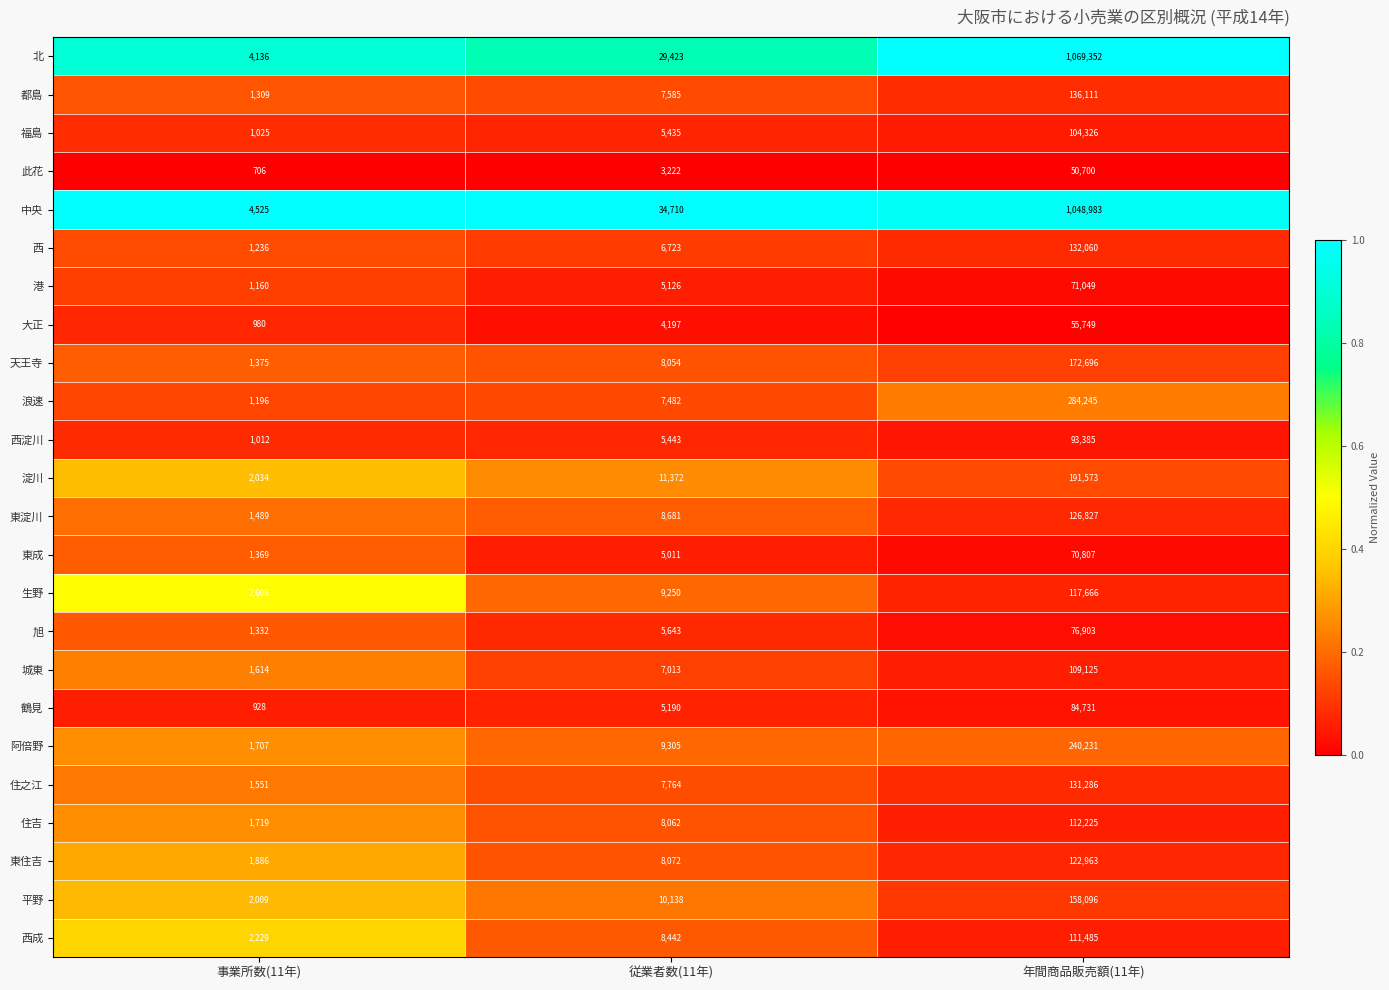

List the series in order of their peak value, lowest first.

此花, 大正, 東成, 港, 旭, 鶴見, 西淀川, 福島, 城東, 西成, 住吉, 生野, 東住吉, 東淀川, 住之江, 西, 都島, 平野, 天王寺, 淀川, 阿倍野, 浪速, 中央, 北